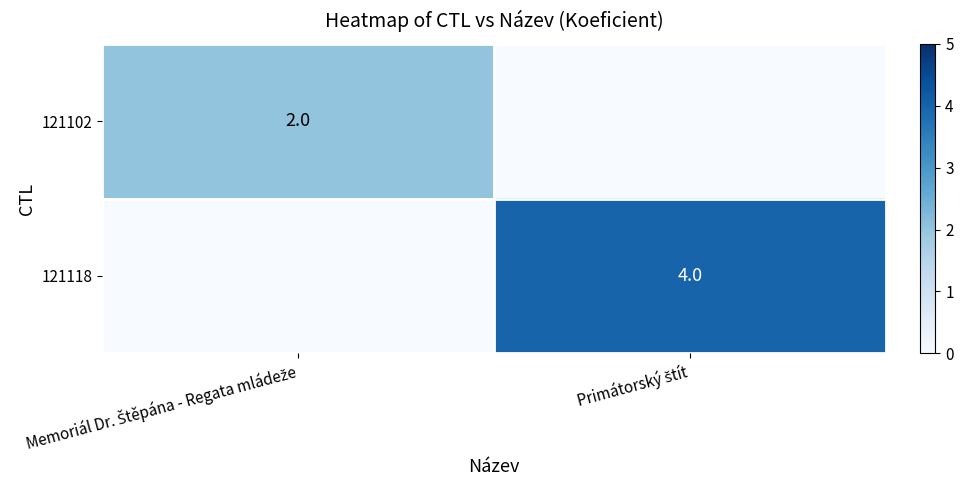

Rank the categories by 121118 value from lowest to highest.

Memoriál Dr. Štěpána - Regata mládeže, Primátorský štít